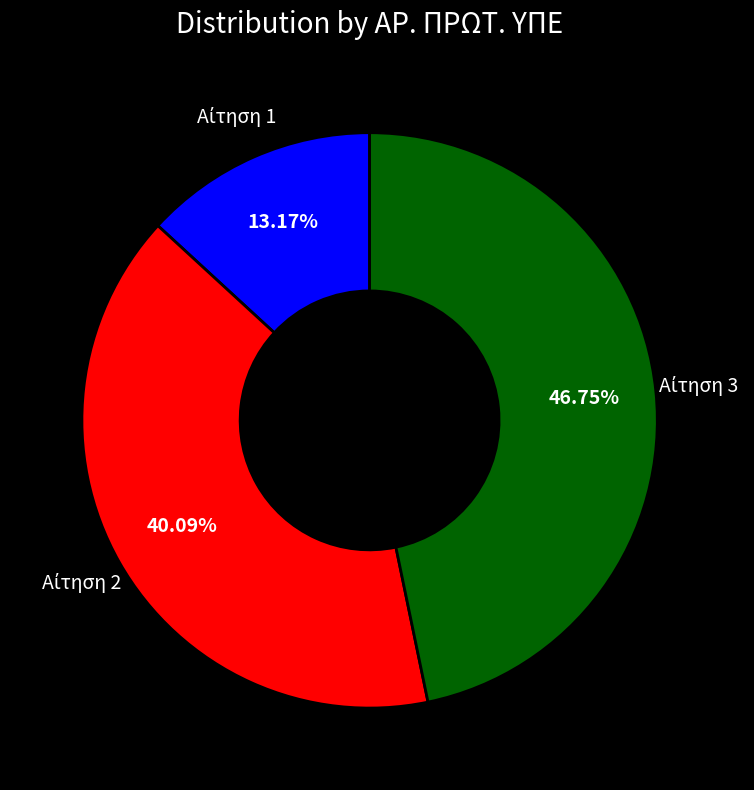

Count the number of slices in the pie.

3